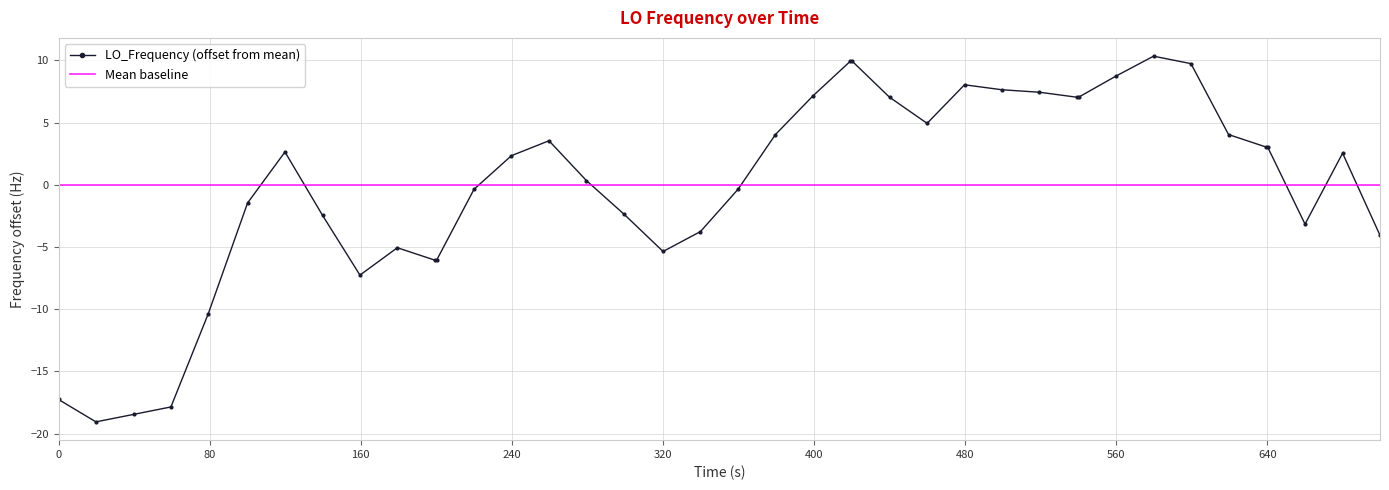

True or false: LO_Frequency (offset from mean) has more than 2 points higher than both neighbors.

True